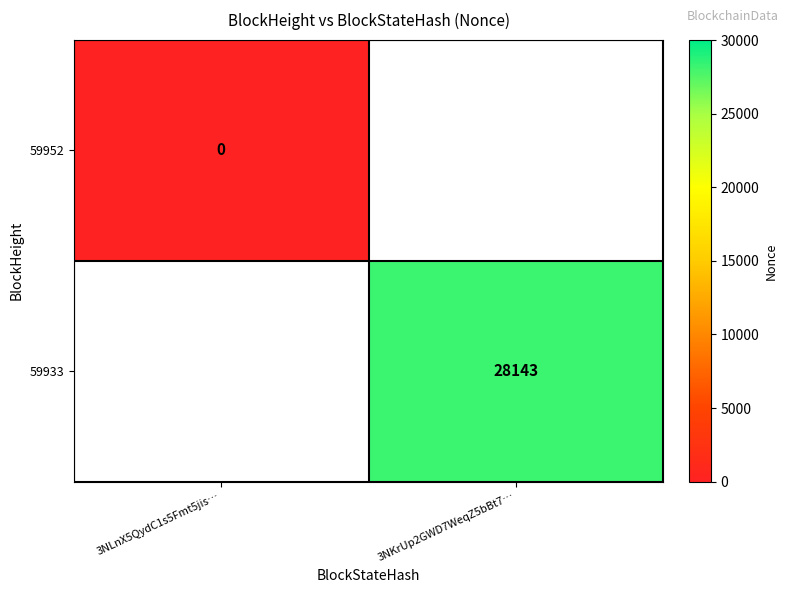

The value of 59933 at 3NKrUp2GWD7WeqZ5bBt7… is 7202. True or false?

False